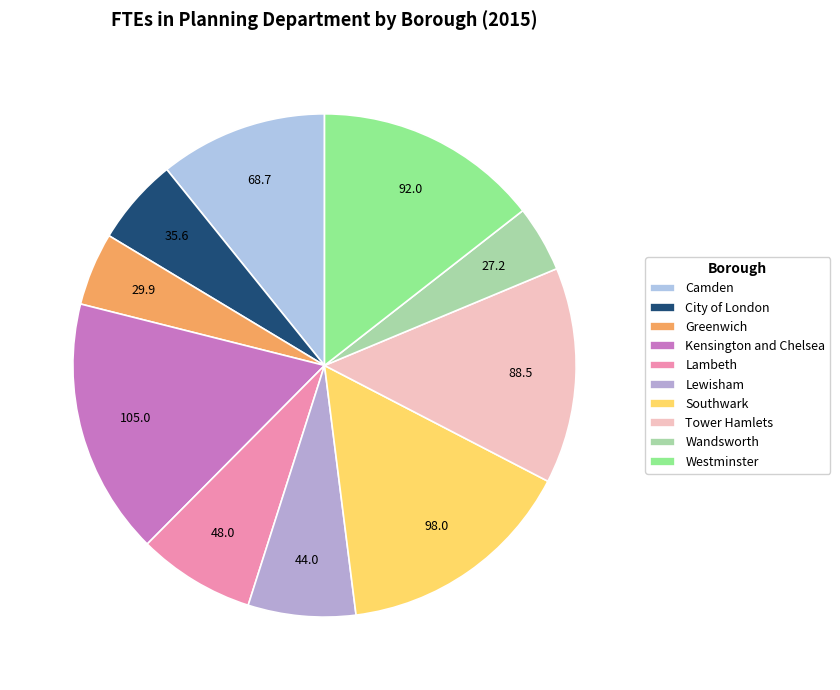

Is it true that Tower Hamlets is 14% of the pie?

True